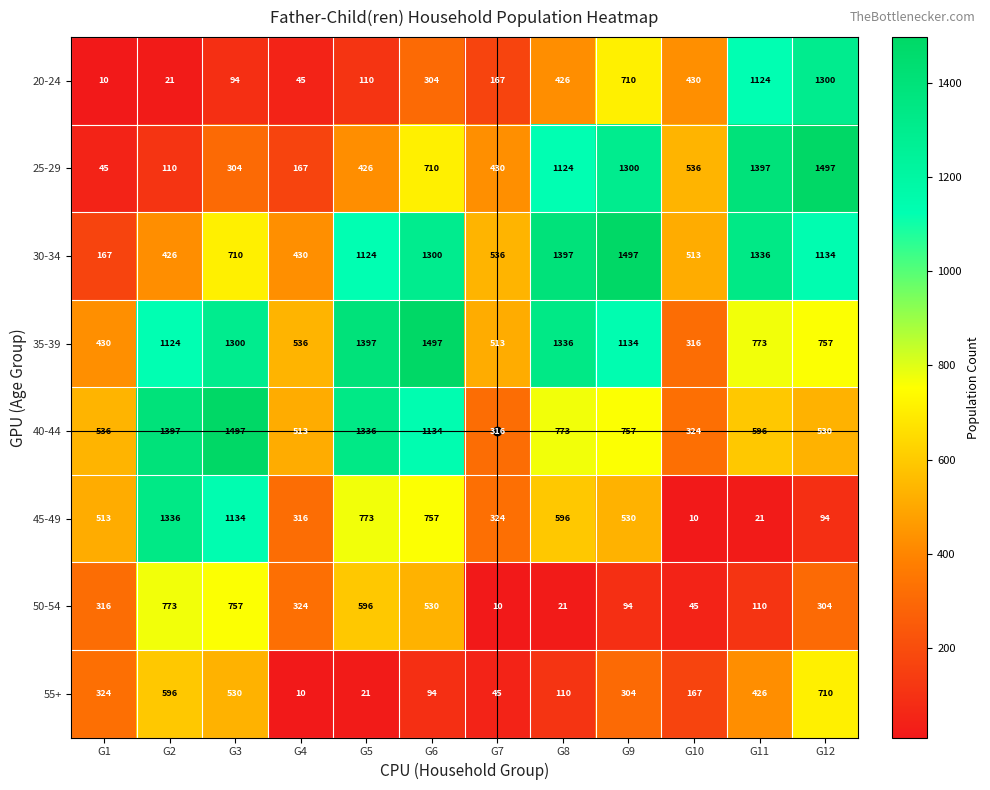

What is the total value across all series at G4?

2341